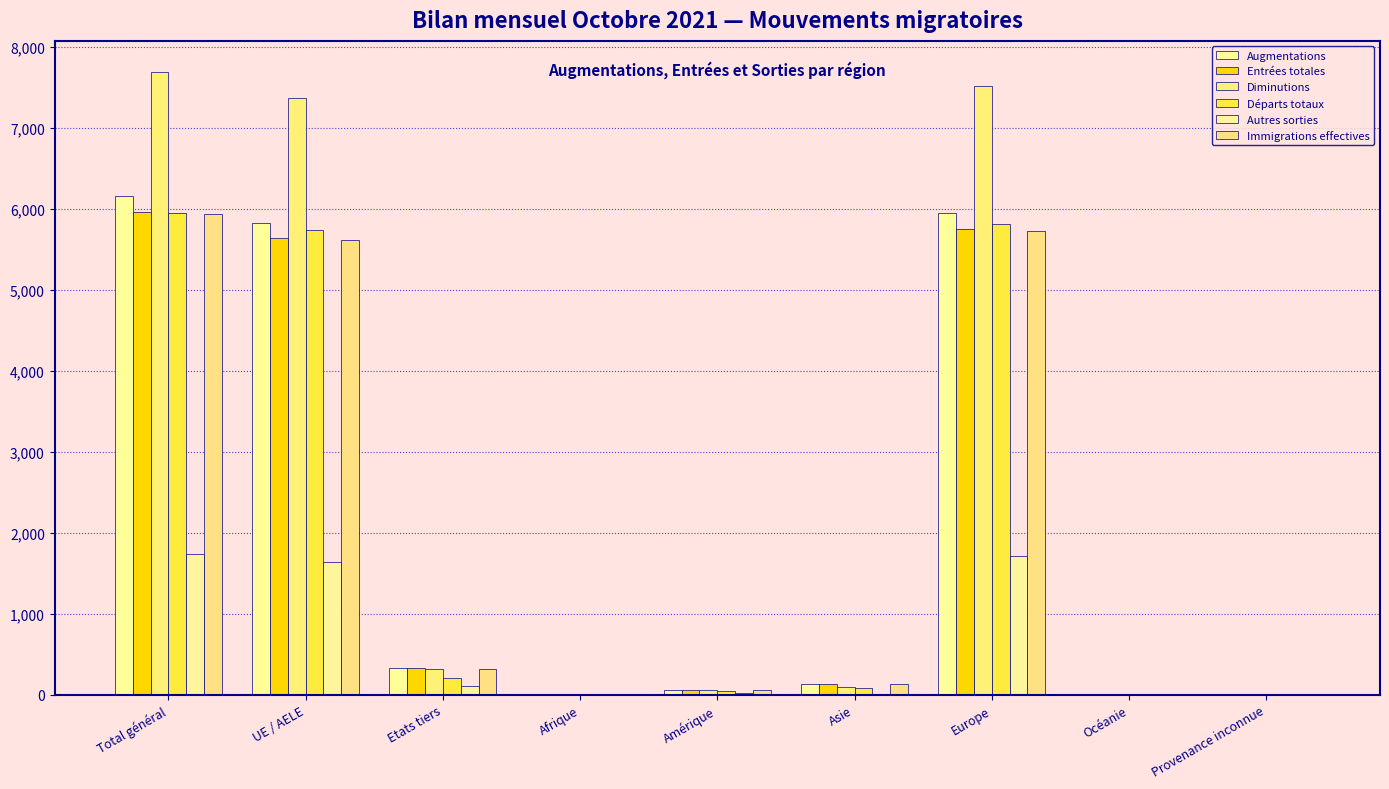

What is the greatest value displayed?

7685